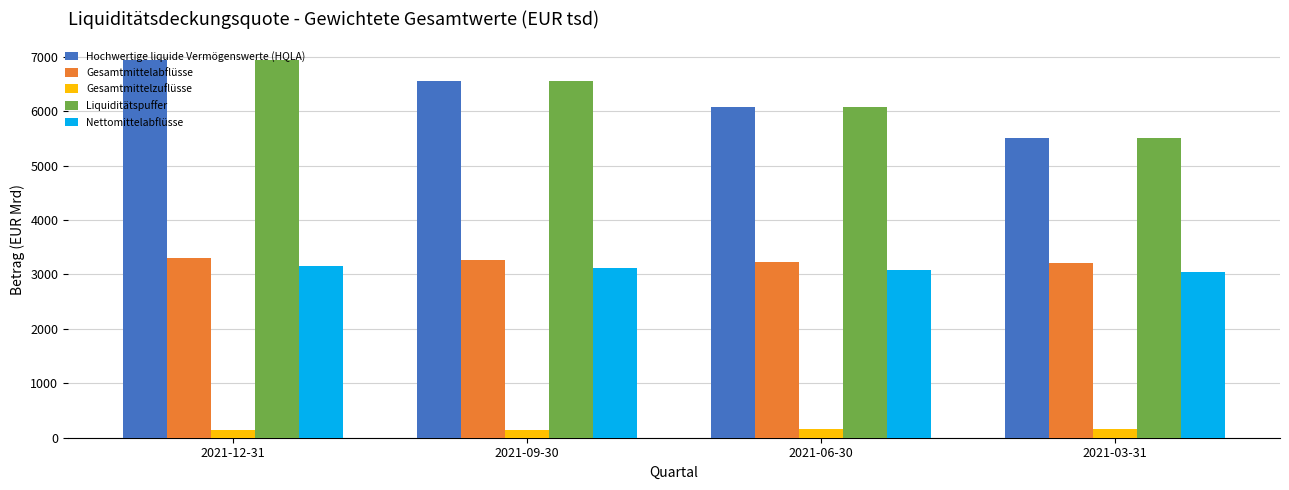

What is the spread (max minus min) of values at 2021-03-31?

5333.8